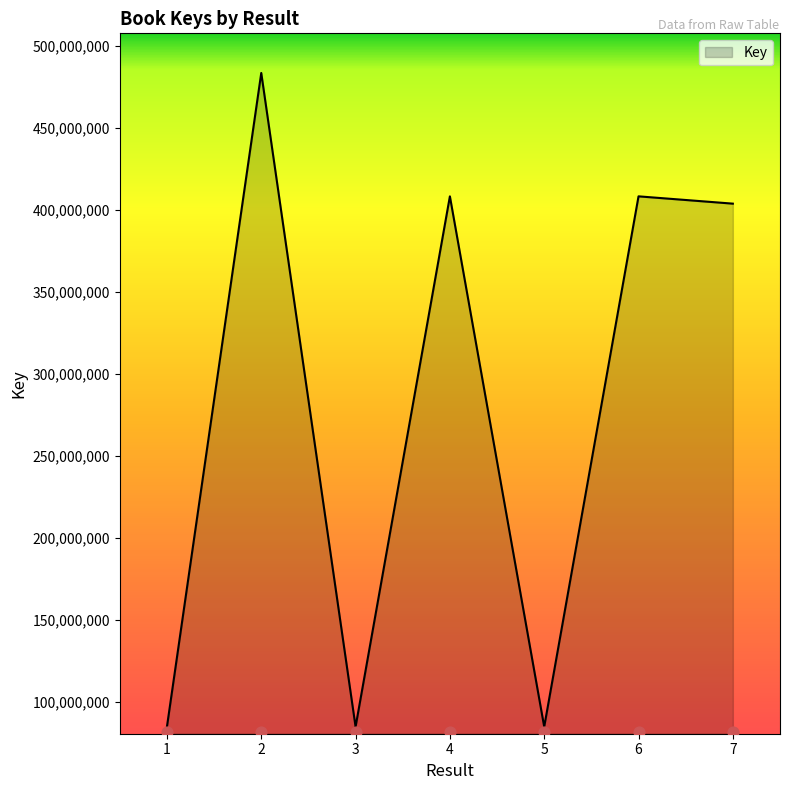

Approximately how many times larger is the value at 2 compared to 6?

1.2